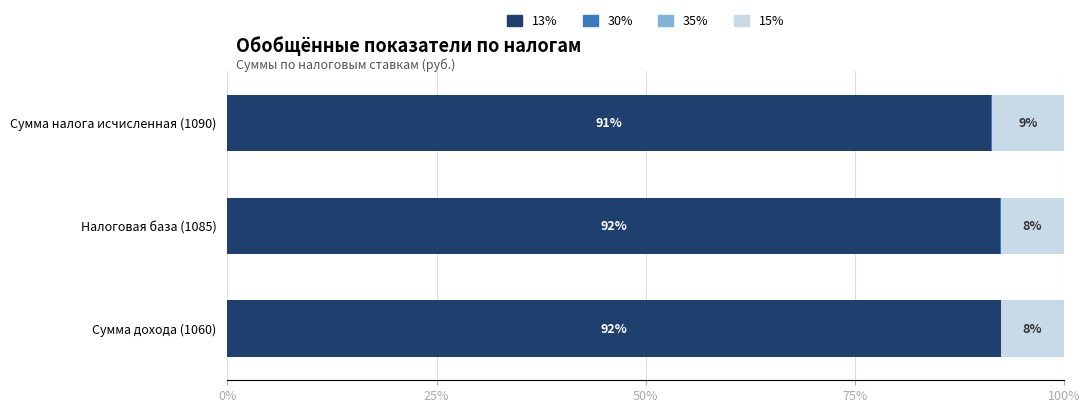

Is it true that 13% equals 92.4 at Сумма дохода (1060)?

True